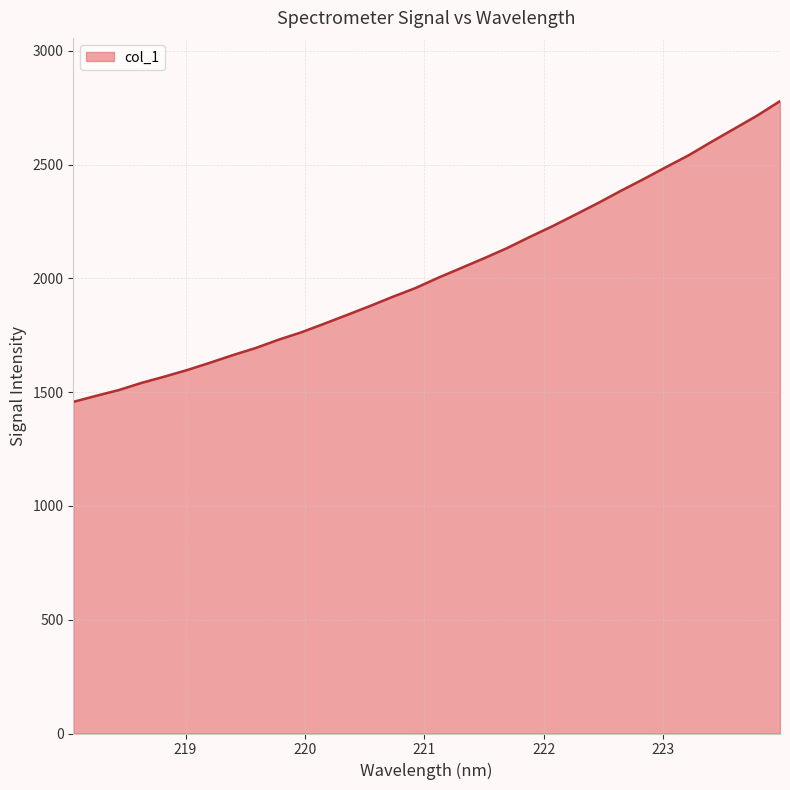

What is the maximum value shown in the chart?

2779.5